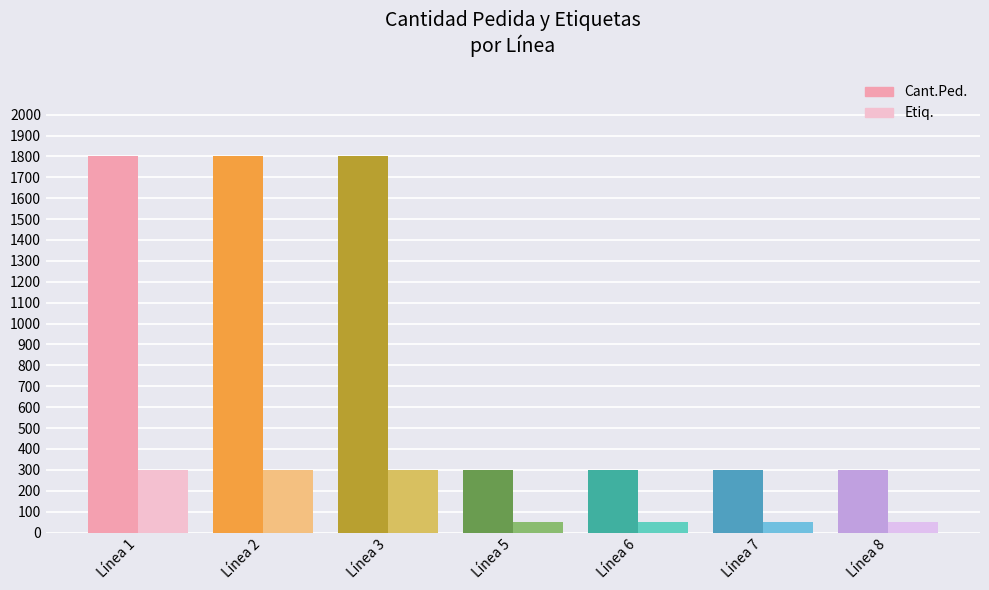

What is the approximate value of Cant.Ped. at 3?

1800